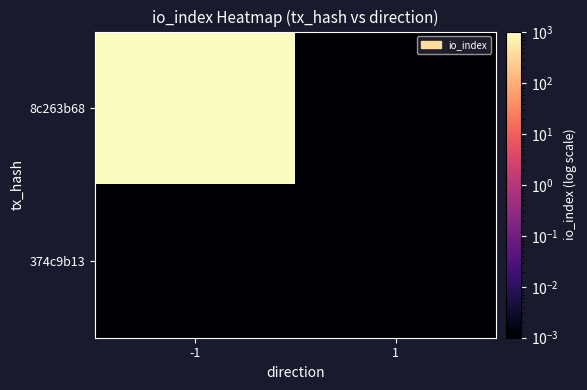

Rank the series by their maximum value, from lowest to highest.

374c9b13, 8c263b68